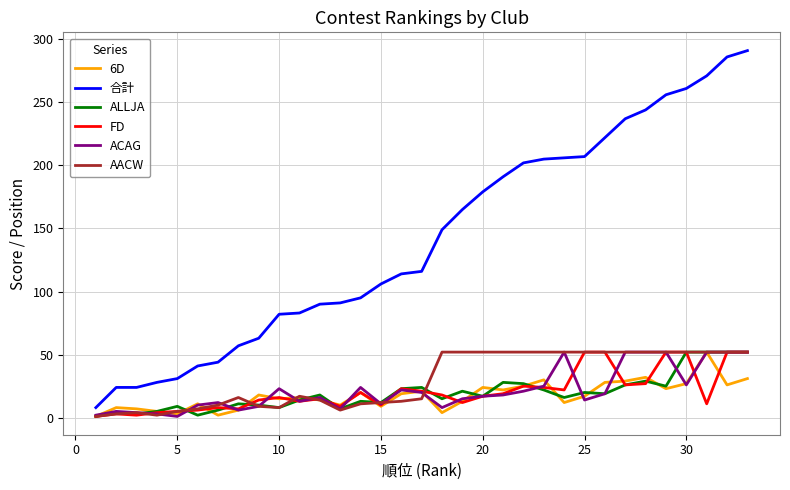

True or false: ALLJA and 合計 cross at least once.

False